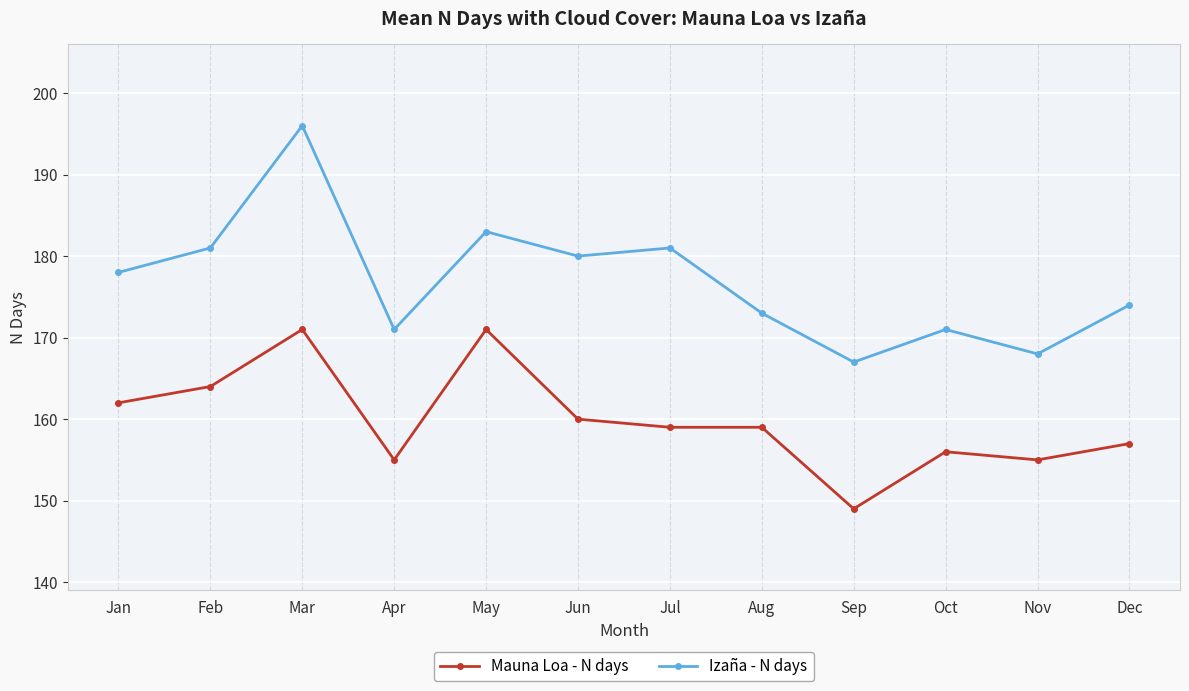

True or false: Izaña - N days and Mauna Loa - N days cross at least once.

False